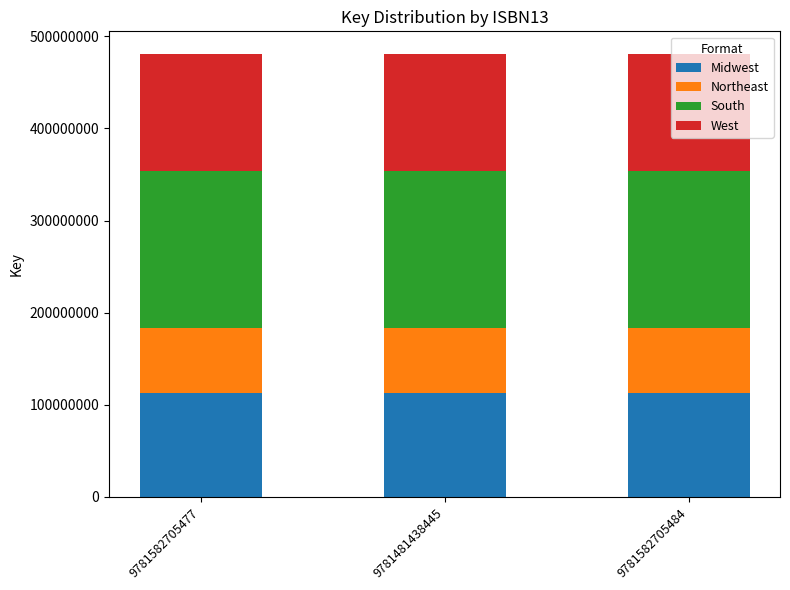

Is it true that Midwest equals 193918125.6 at 9781582705484?

False